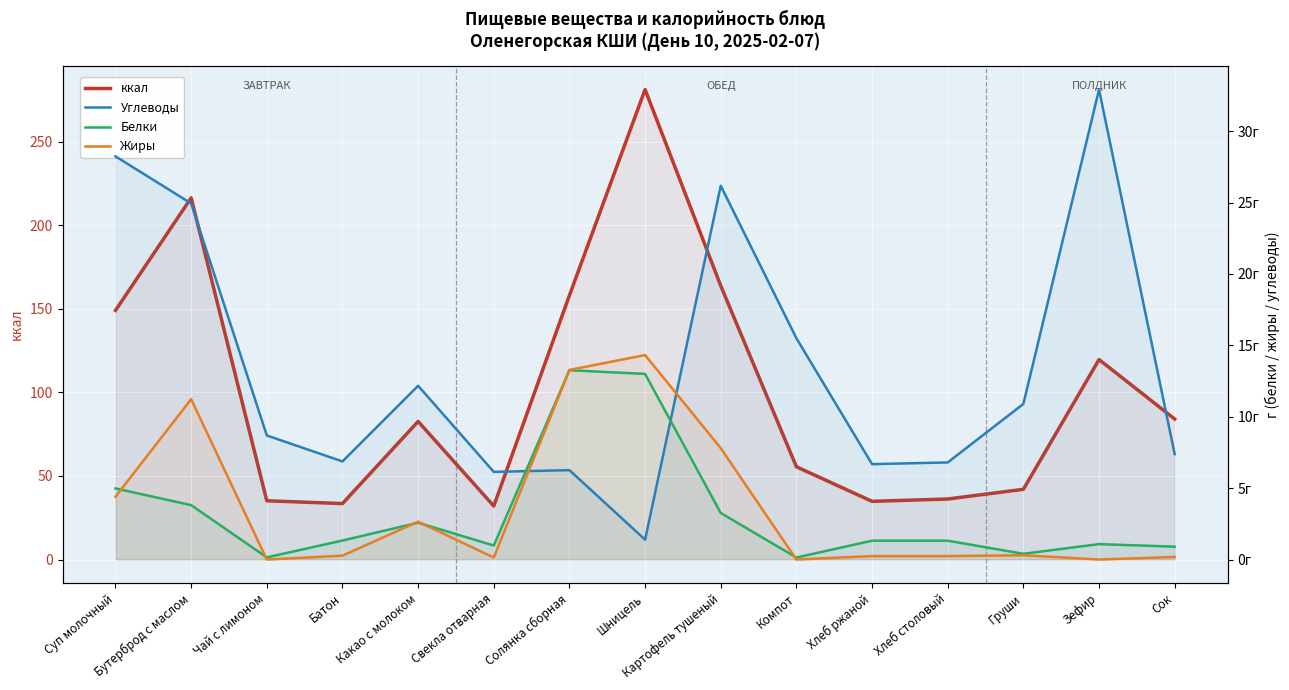

True or false: Жиры and ккал cross at least once.

False